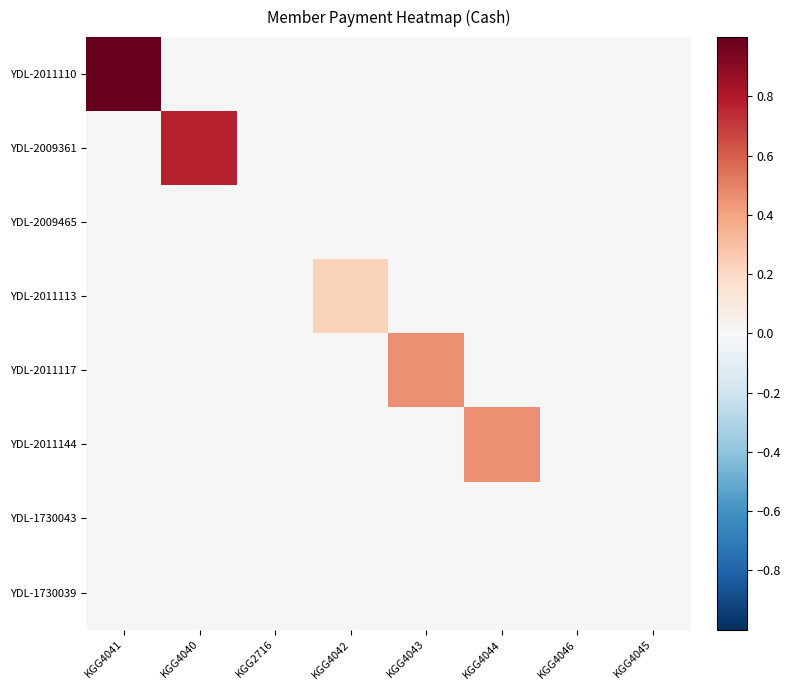

Reading left to right, what are all the values shown in this chart?

YDL-2011110: KGG4041=1.0	KGG4040=0.0	KGG2716=0.0	KGG4042=0.0	KGG4043=0.0	KGG4044=0.0	KGG4046=0.0	KGG4045=0.0
YDL-2009361: KGG4041=0.0	KGG4040=0.8	KGG2716=0.0	KGG4042=0.0	KGG4043=0.0	KGG4044=0.0	KGG4046=0.0	KGG4045=0.0
YDL-2009465: KGG4041=0.0	KGG4040=0.0	KGG2716=0.0	KGG4042=0.0	KGG4043=0.0	KGG4044=0.0	KGG4046=0.0	KGG4045=0.0
YDL-2011113: KGG4041=0.0	KGG4040=0.0	KGG2716=0.0	KGG4042=0.2	KGG4043=0.0	KGG4044=0.0	KGG4046=0.0	KGG4045=0.0
YDL-2011117: KGG4041=0.0	KGG4040=0.0	KGG2716=0.0	KGG4042=0.0	KGG4043=0.5	KGG4044=0.0	KGG4046=0.0	KGG4045=0.0
YDL-2011144: KGG4041=0.0	KGG4040=0.0	KGG2716=0.0	KGG4042=0.0	KGG4043=0.0	KGG4044=0.5	KGG4046=0.0	KGG4045=0.0
YDL-1730043: KGG4041=0.0	KGG4040=0.0	KGG2716=0.0	KGG4042=0.0	KGG4043=0.0	KGG4044=0.0	KGG4046=0.0	KGG4045=0.0
YDL-1730039: KGG4041=0.0	KGG4040=0.0	KGG2716=0.0	KGG4042=0.0	KGG4043=0.0	KGG4044=0.0	KGG4046=0.0	KGG4045=0.0